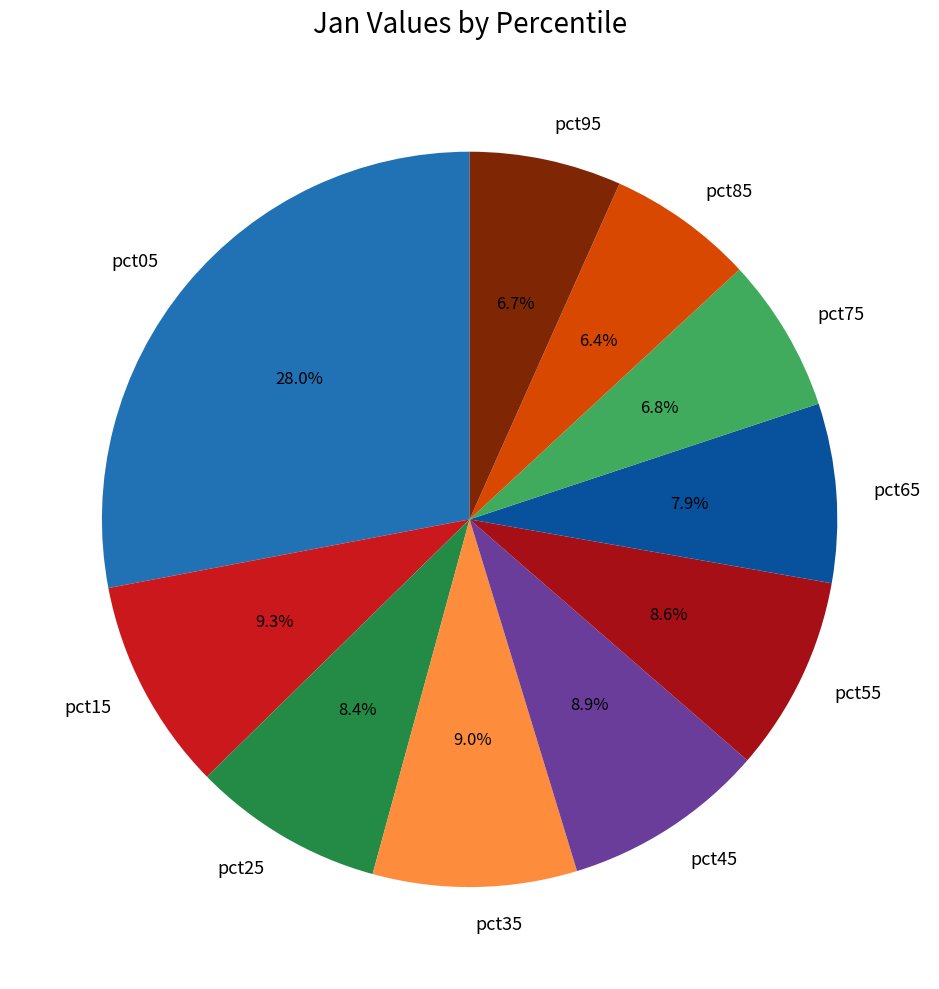

Is the sum of pct15 and pct05 greater than half?

No